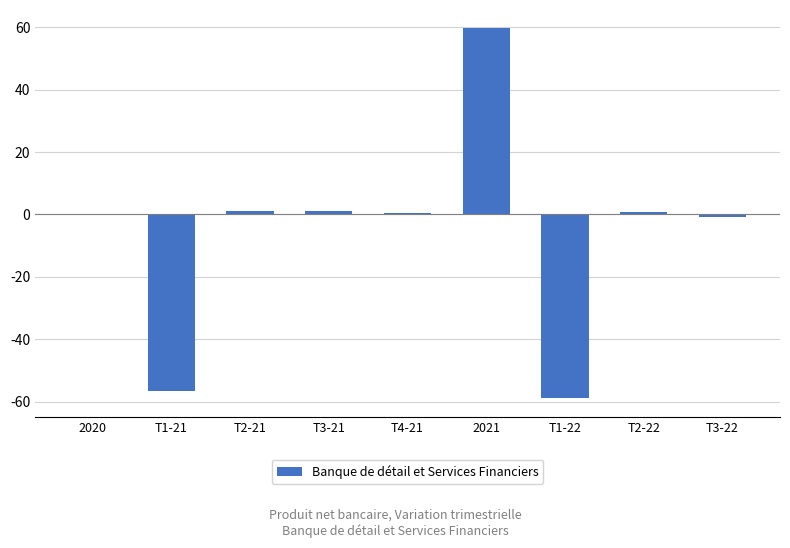

The value at T1-22 is -2449. True or false?

False